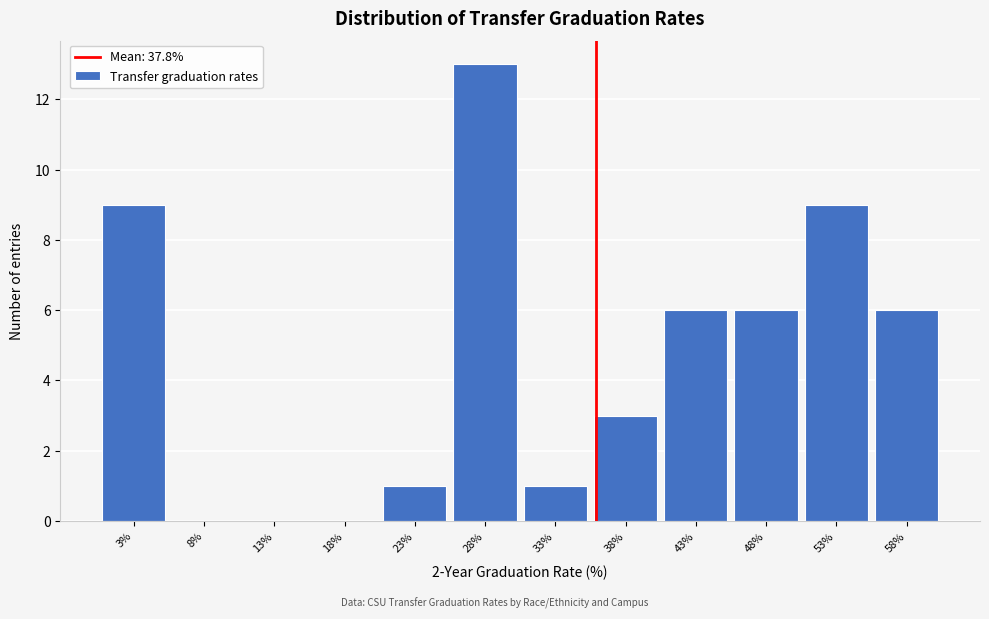

Reading right to left, what are all the values shown in this chart?

58%=6	53%=9	48%=6	43%=6	38%=3	33%=1	28%=13	23%=1	18%=0	13%=0	8%=0	3%=9